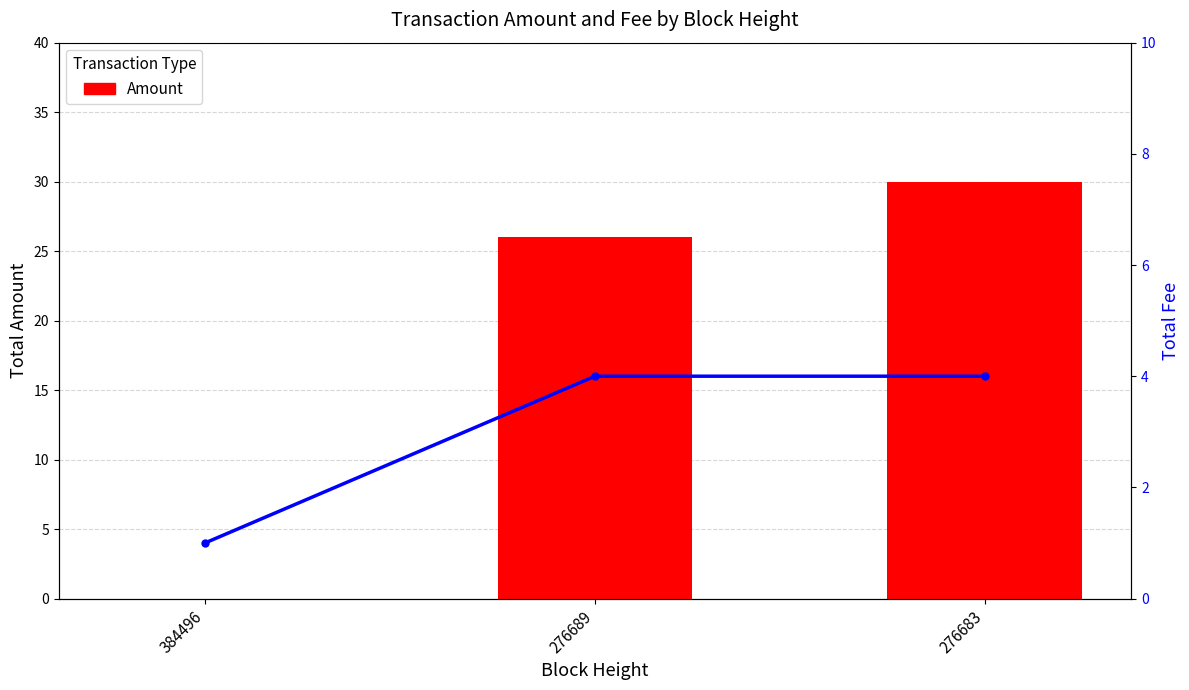

How many values in the Fee series are below 4?

1